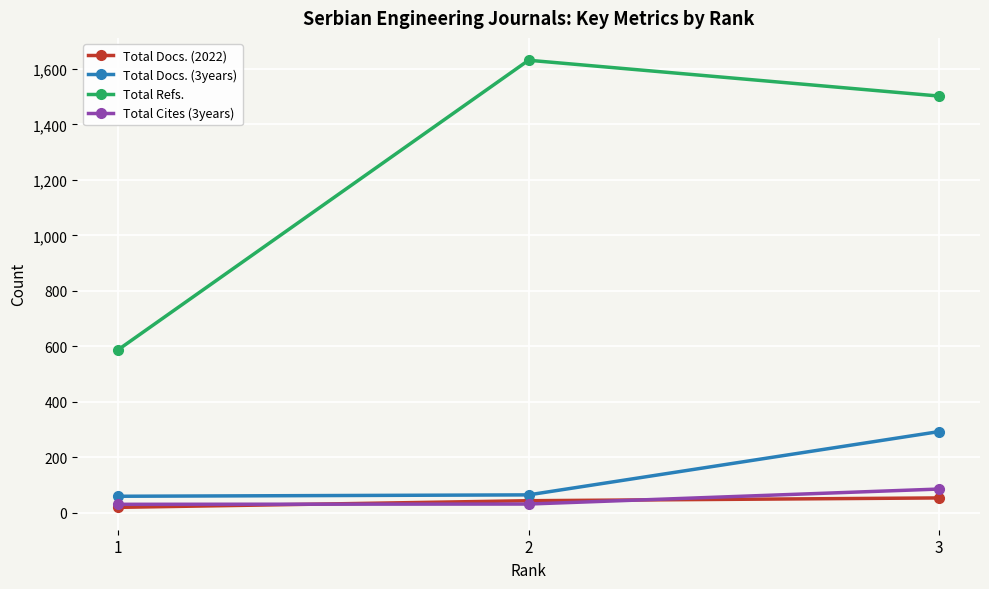

Is the value of Total Cites (3years) at 1 greater than the value of Total Refs. at 3?

No